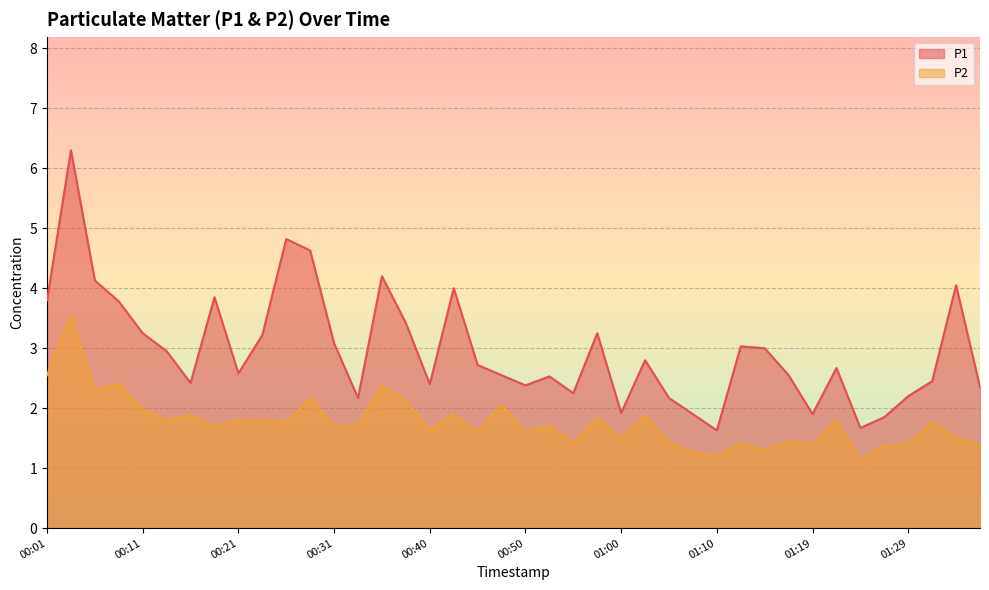

True or false: P2 and P1 cross at least once.

False